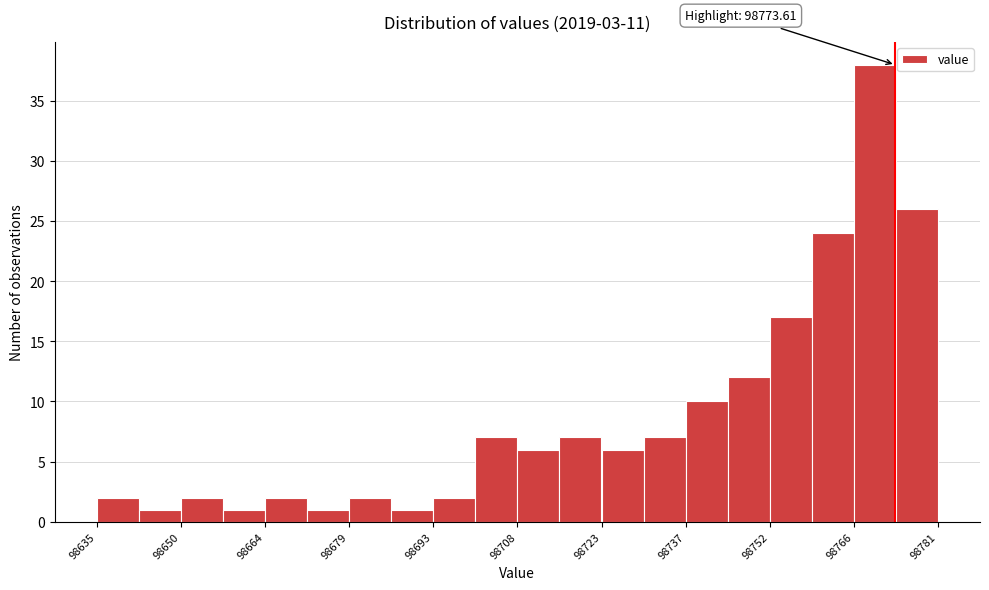

Read against the x-axis, roughly where is the centre of the tallest bar?

98770